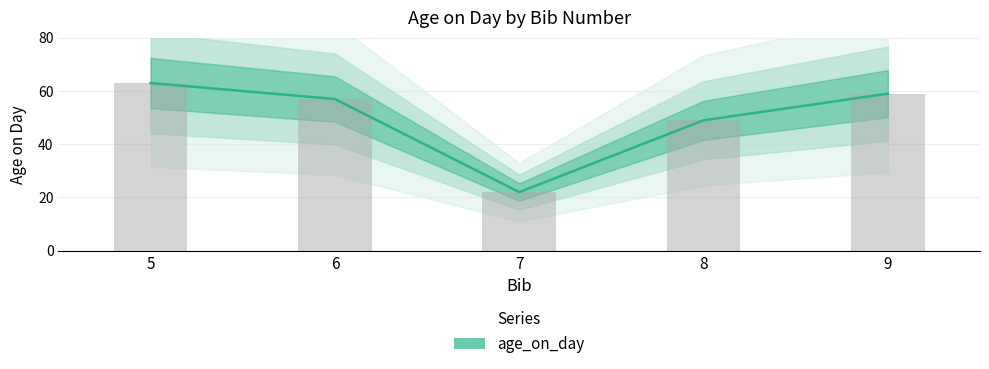

Reading left to right, extract all data points from this chart.

63	57	22	49	59